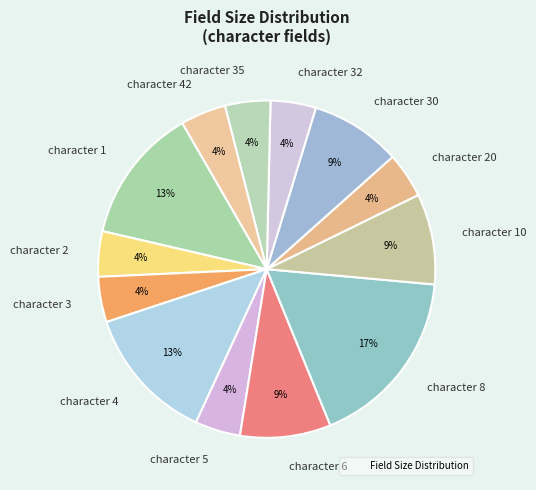

Is it true that character 8 is 17% of the pie?

True